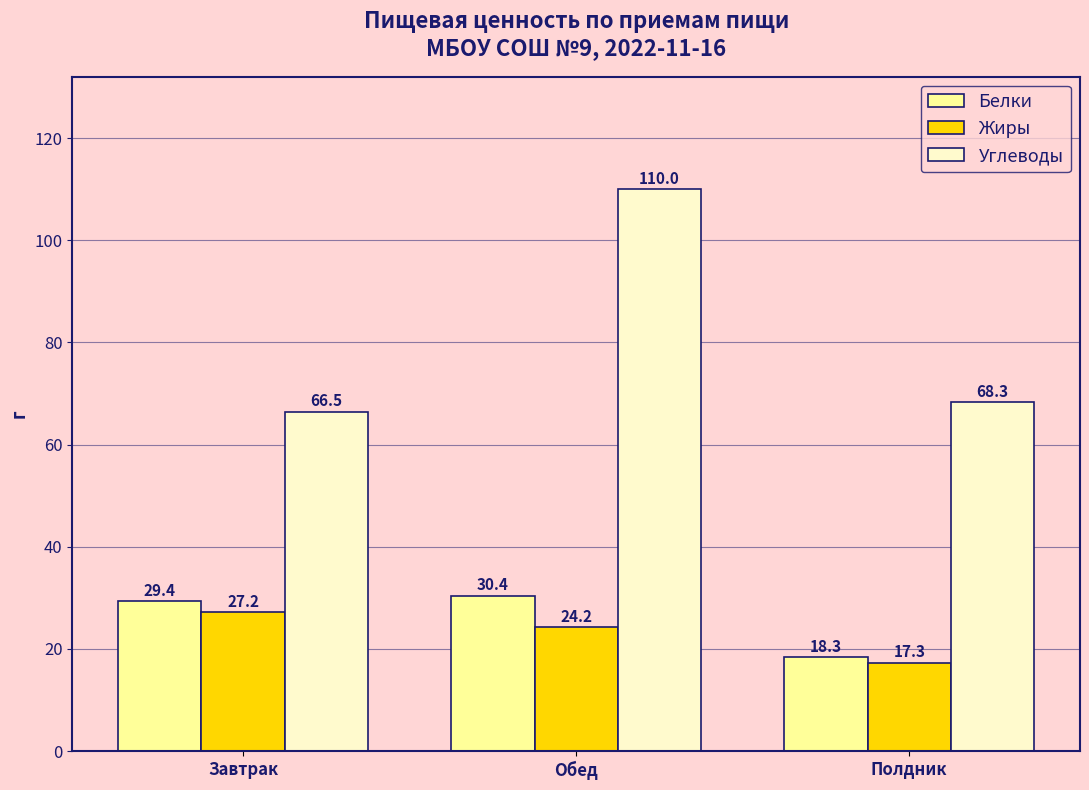

How many data points in Белки are less than 29?

1